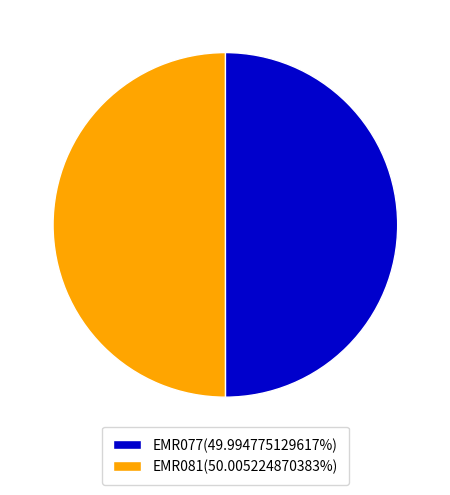

What is the ratio of the value at EMR077(49.994775129617%) to the value at EMR081(50.005224870383%)?

1.0